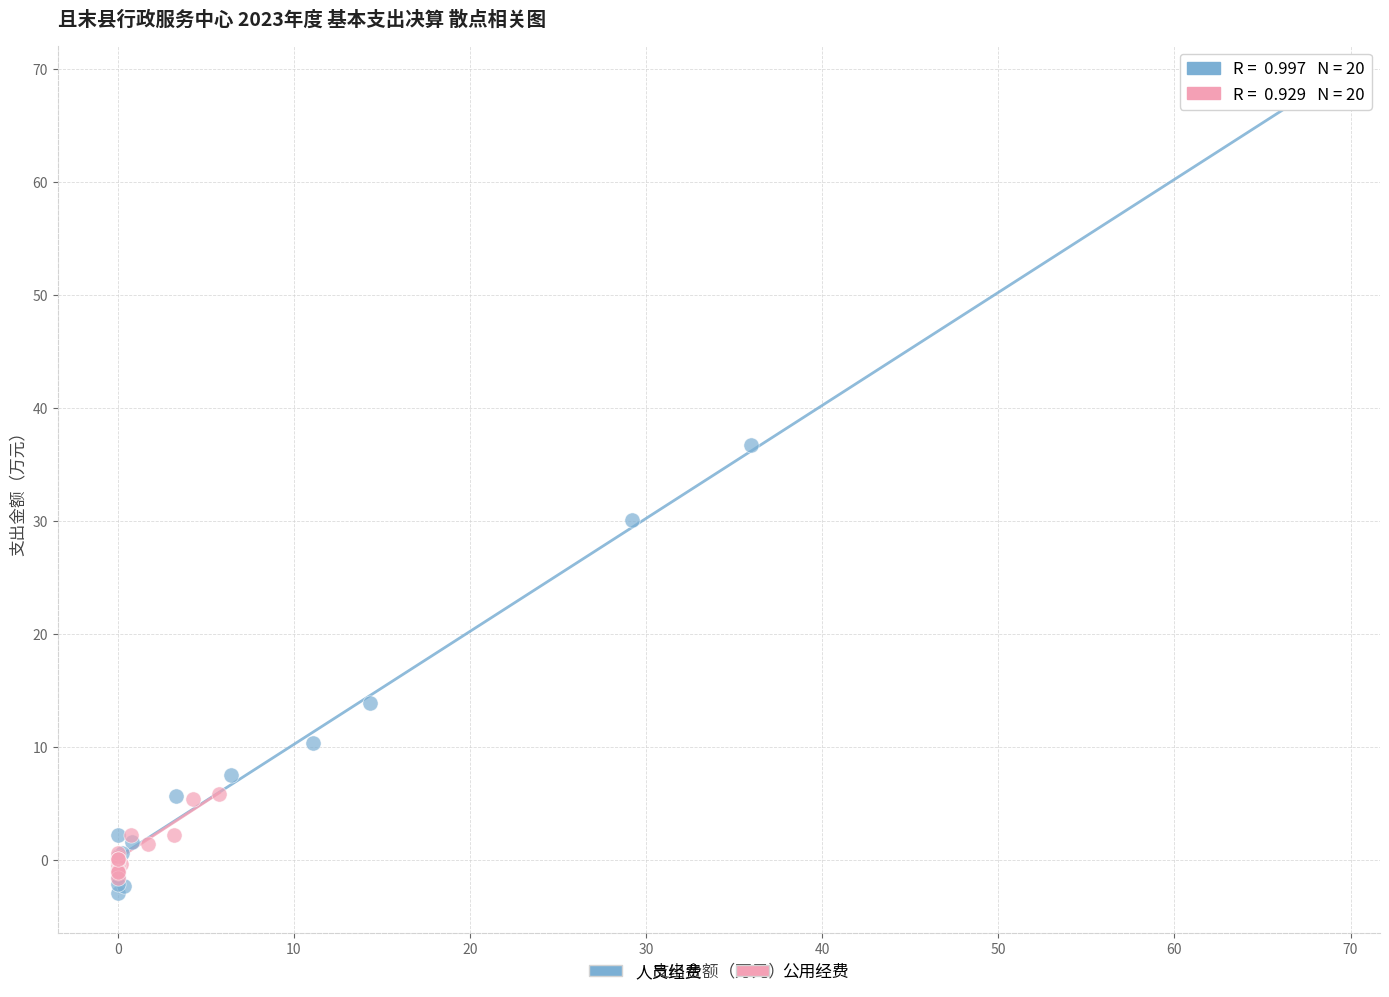

Which series has the widest spread of Y values?

人员经费